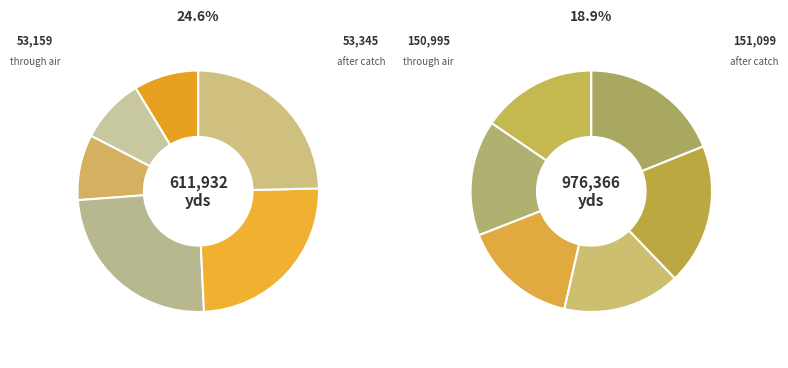

Is there a majority slice in this chart?

No